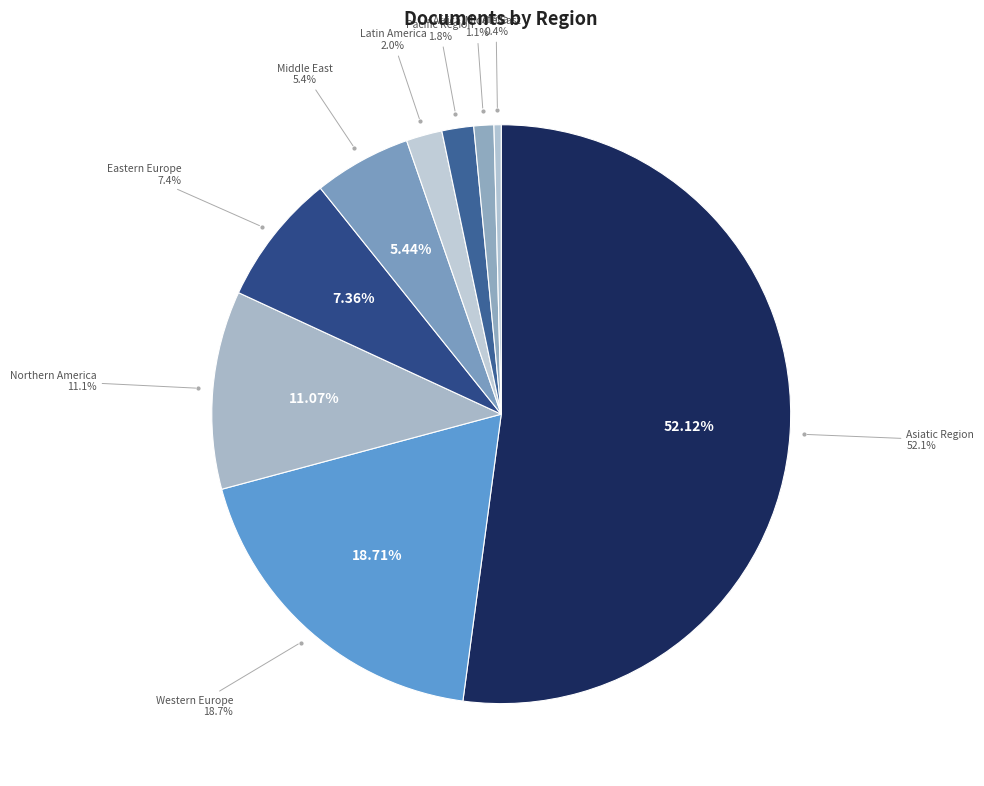

True or false: Middle East accounts for 19% of the total.

False